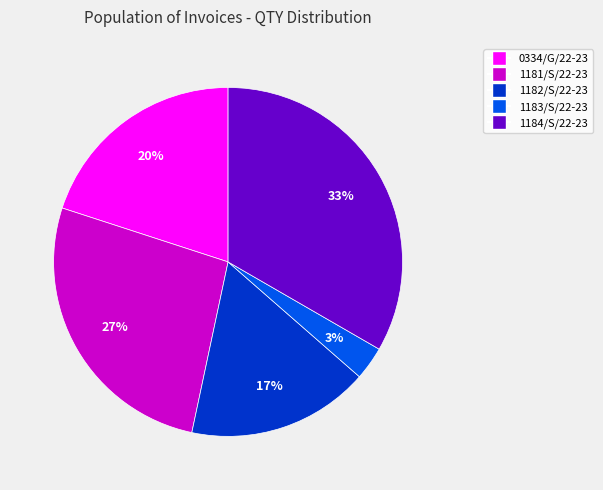

Rank the categories by value from highest to lowest.

1184/S/22-23, 1181/S/22-23, 0334/G/22-23, 1182/S/22-23, 1183/S/22-23